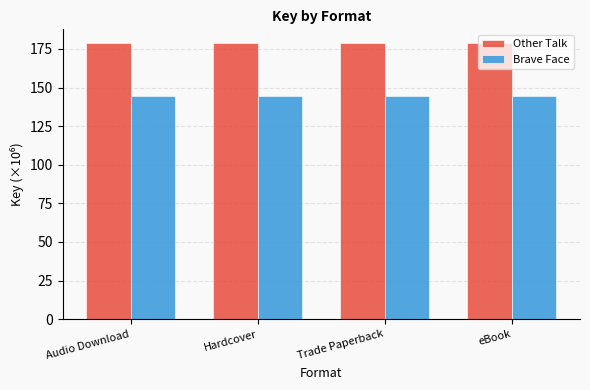

What is the maximum value for Brave Face?

144.2